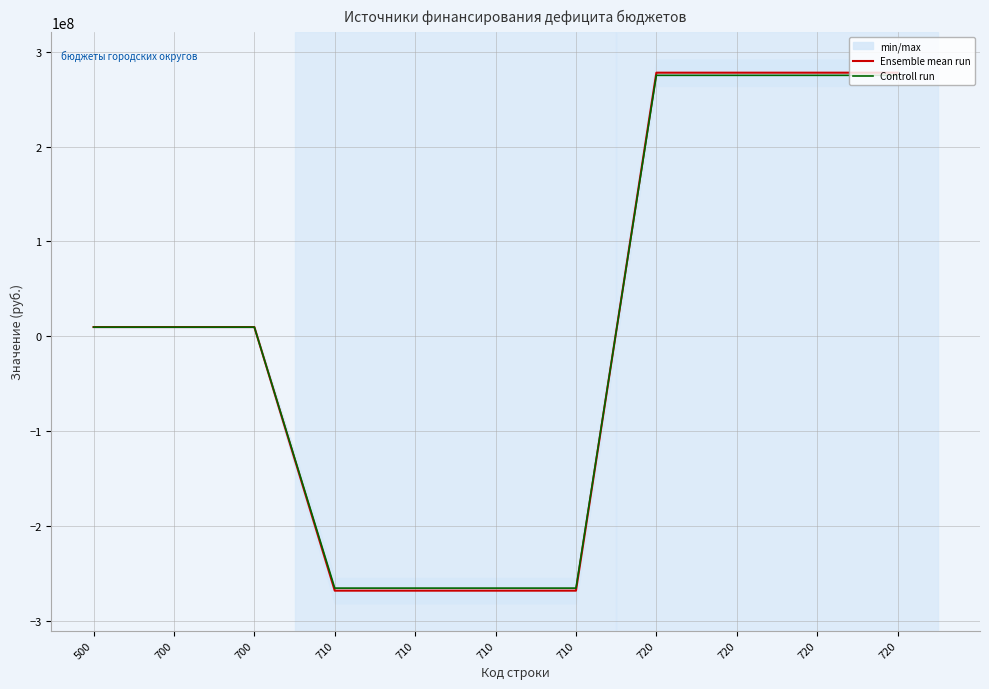

Reading right to left, what are all the values shown in this chart?

Ensemble mean run: 277953127.8	277953127.8	277953127.8	277953127.8	-268212762.0	-268212762.0	-268212762.0	-268212762.0	9740365.8	9740365.8	9740365.8
Controll run: 275173596.5	275173596.5	275173596.5	275173596.5	-265530634.4	-265530634.4	-265530634.4	-265530634.4	9642962.1	9642962.1	9642962.1